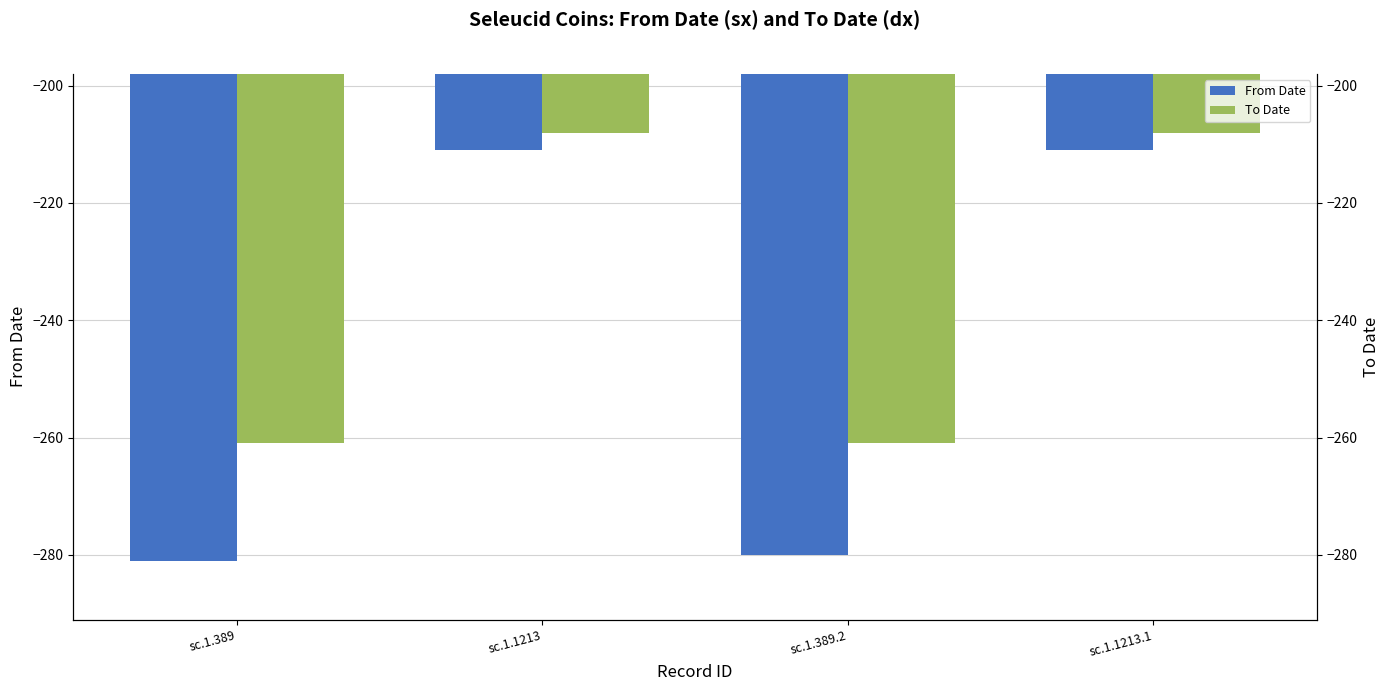

True or false: From Date has a value of -116 at sc.1.389.

False